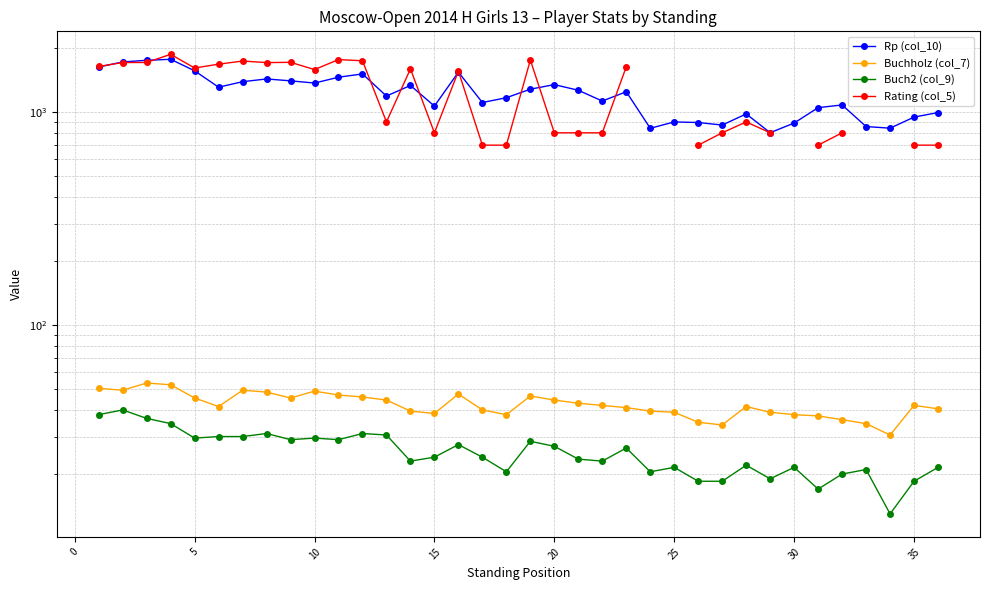

What are all the series names shown in the legend?

Rp (col_10), Buchholz (col_7), Buch2 (col_9), Rating (col_5)